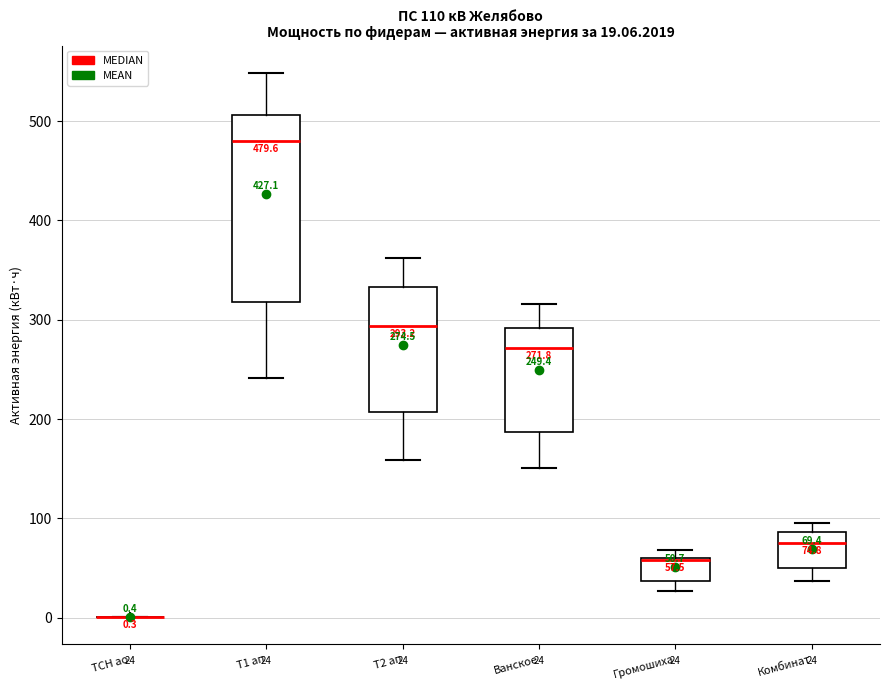

Which box is the tallest, from its lower edge to its upper edge?

Т1 ап